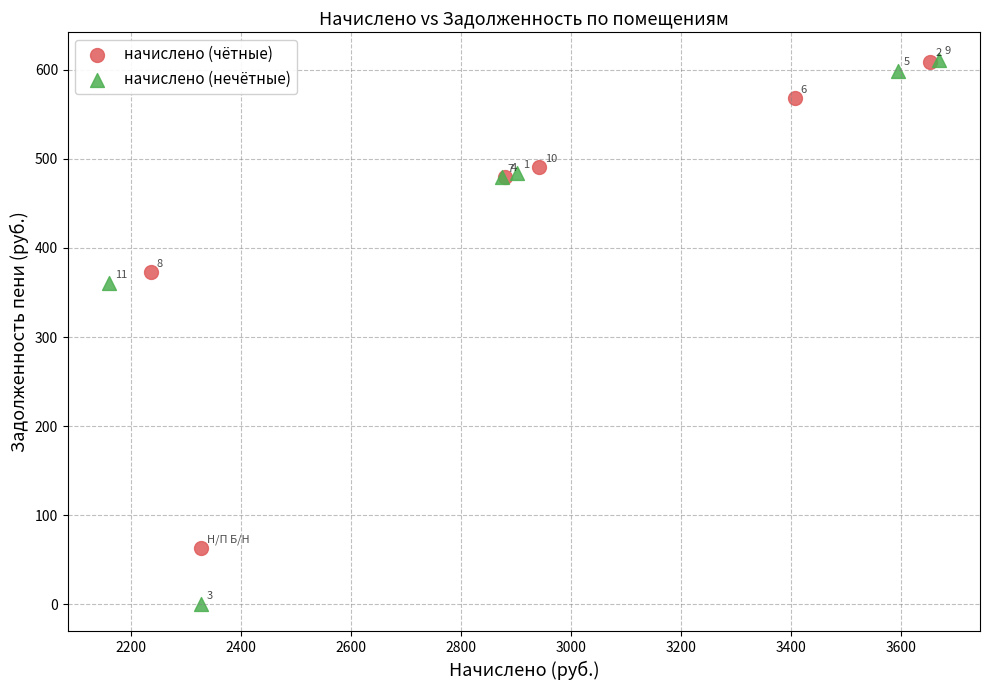

Which series has the largest Y range (max minus min)?

начислено (нечётные)